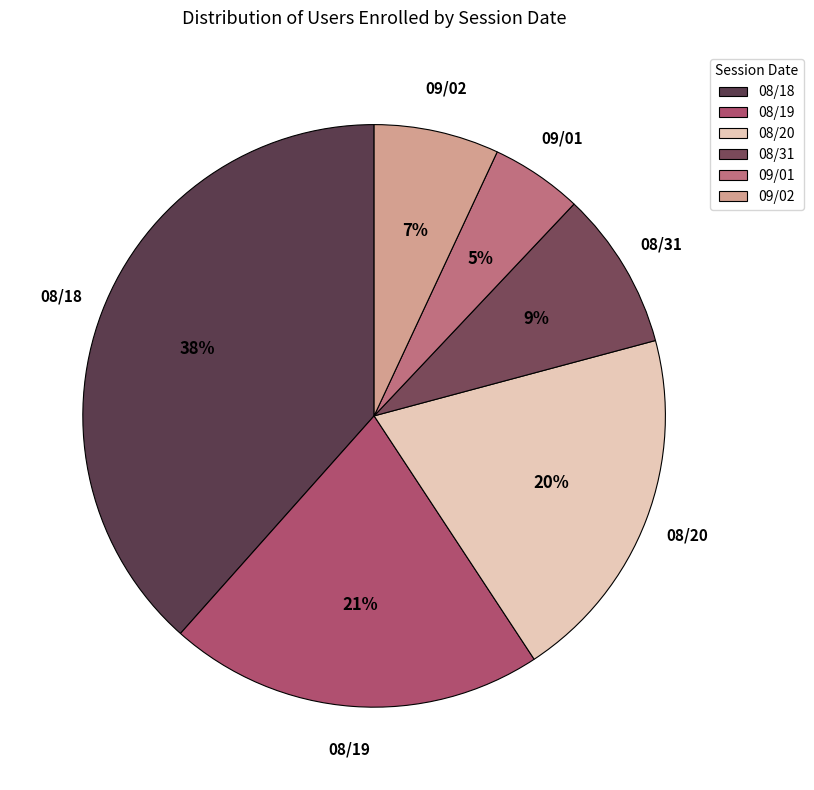

How many segments does this pie chart have?

6